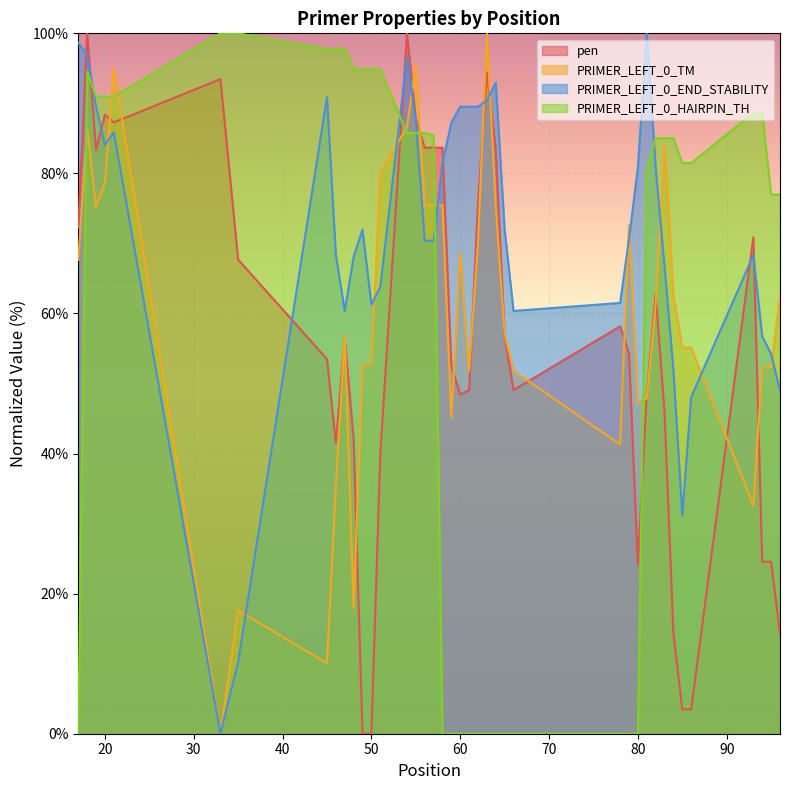

What is the greatest value displayed?

100.0